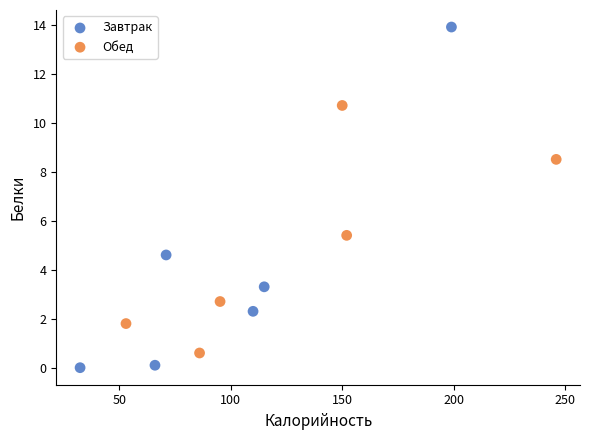

Which series reaches the maximum Y coordinate?

Завтрак